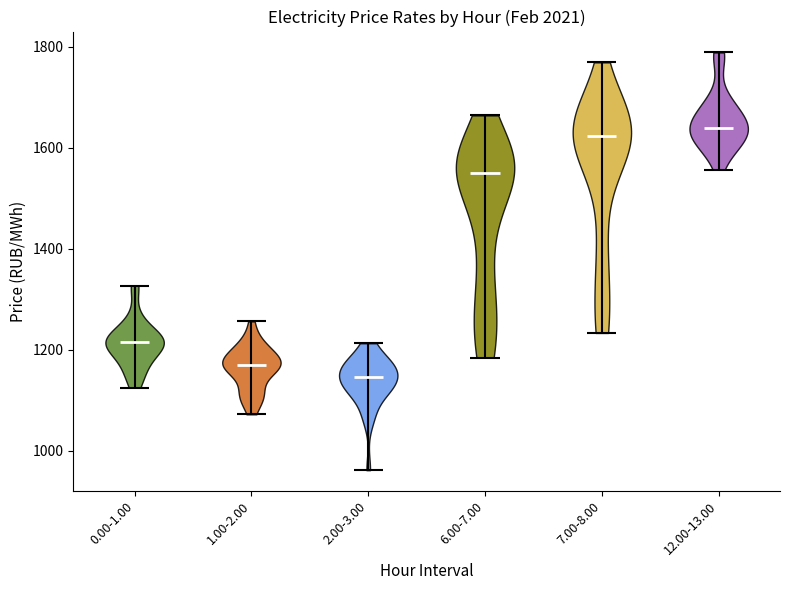

Reading left to right, read every violin against the y-axis: where its median line is, and the lowest and highest points it reaches. The values are not printed on the chart, so give them approximately, as read against the axis.

0.00-1.00: median line 1220, lowest point 1120, highest point 1320
1.00-2.00: median line 1160, lowest point 1080, highest point 1260
2.00-3.00: median line 1140, lowest point 960, highest point 1220
6.00-7.00: median line 1540, lowest point 1180, highest point 1660
7.00-8.00: median line 1620, lowest point 1240, highest point 1760
12.00-13.00: median line 1640, lowest point 1560, highest point 1780